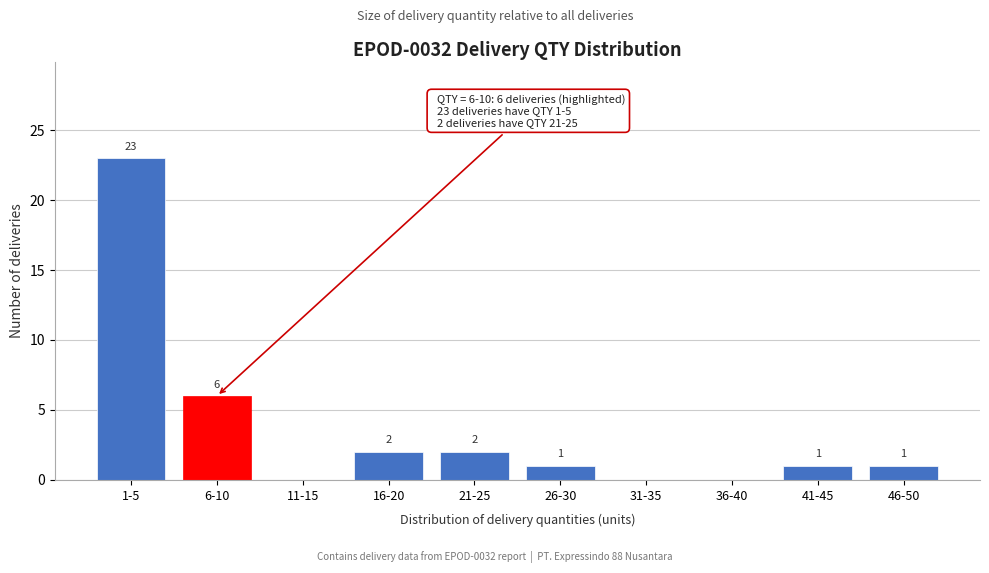

Reading left to right, transcribe all the data shown in this chart.

1-5=23	6-10=6	11-15=0	16-20=2	21-25=2	26-30=1	31-35=0	36-40=0	41-45=1	46-50=1